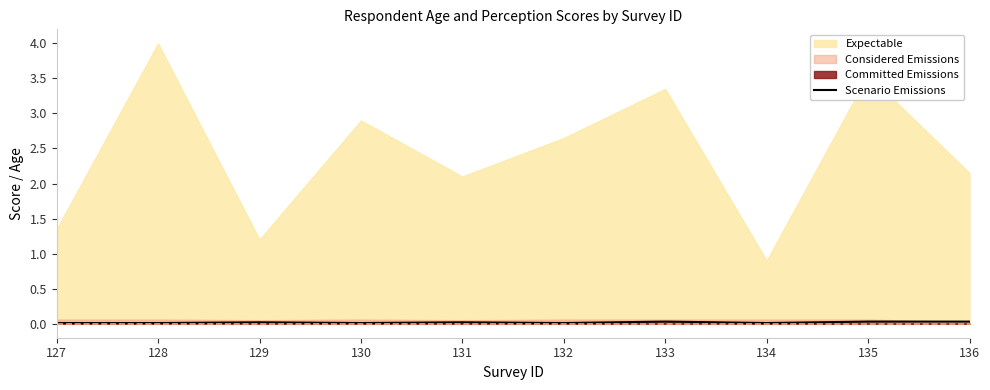

The value of Scenario Emissions at 133 is 0.0. True or false?

True